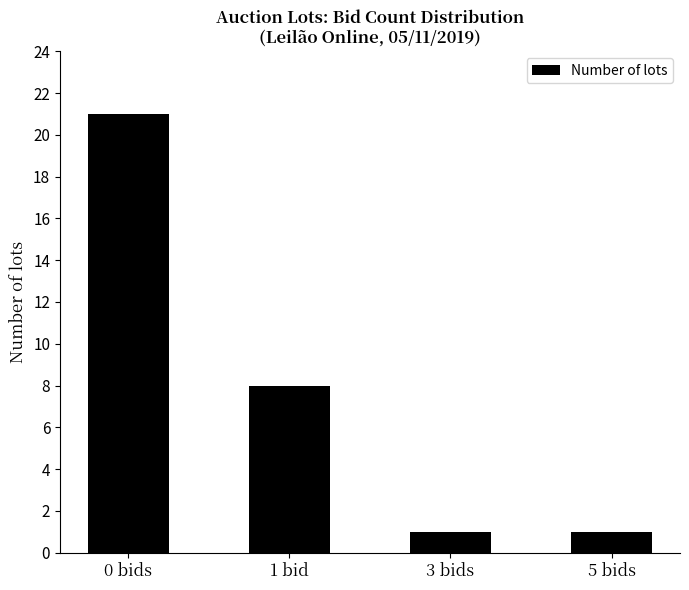

Does the chart contain any negative values?

No